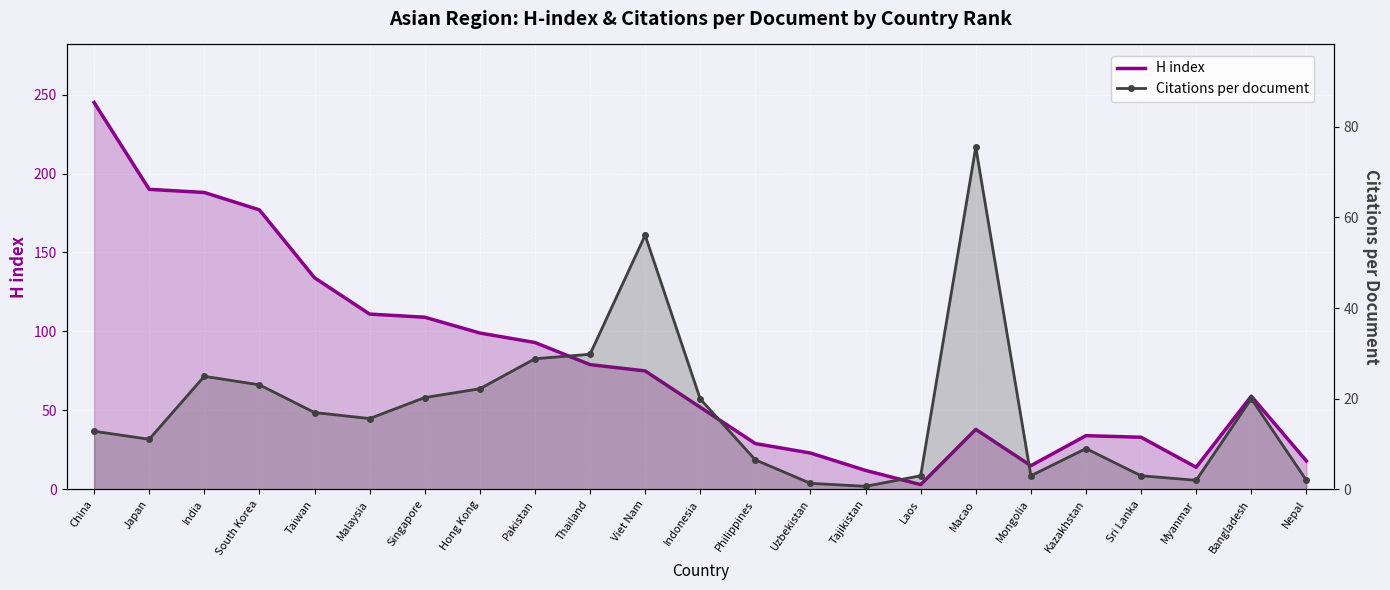

Reading left to right, list all the values displayed in this chart.

H index: China=245.0	Japan=190.0	India=188.0	South Korea=177.0	Taiwan=134.0	Malaysia=111.0	Singapore=109.0	Hong Kong=99.0	Pakistan=93.0	Thailand=79.0	Viet Nam=75.0	Indonesia=52.0	Philippines=29.0	Uzbekistan=23.0	Tajikistan=12.0	Laos=3.0	Macao=38.0	Mongolia=15.0	Kazakhstan=34.0	Sri Lanka=33.0	Myanmar=14.0	Bangladesh=59.0	Nepal=18.0
Citations per document: China=12.8	Japan=11.1	India=24.9	South Korea=23.1	Taiwan=16.9	Malaysia=15.6	Singapore=20.2	Hong Kong=22.2	Pakistan=28.8	Thailand=29.8	Viet Nam=56.1	Indonesia=19.9	Philippines=6.5	Uzbekistan=1.3	Tajikistan=0.7	Laos=3.0	Macao=75.5	Mongolia=3.0	Kazakhstan=9.0	Sri Lanka=3.0	Myanmar=2.0	Bangladesh=20.0	Nepal=2.0